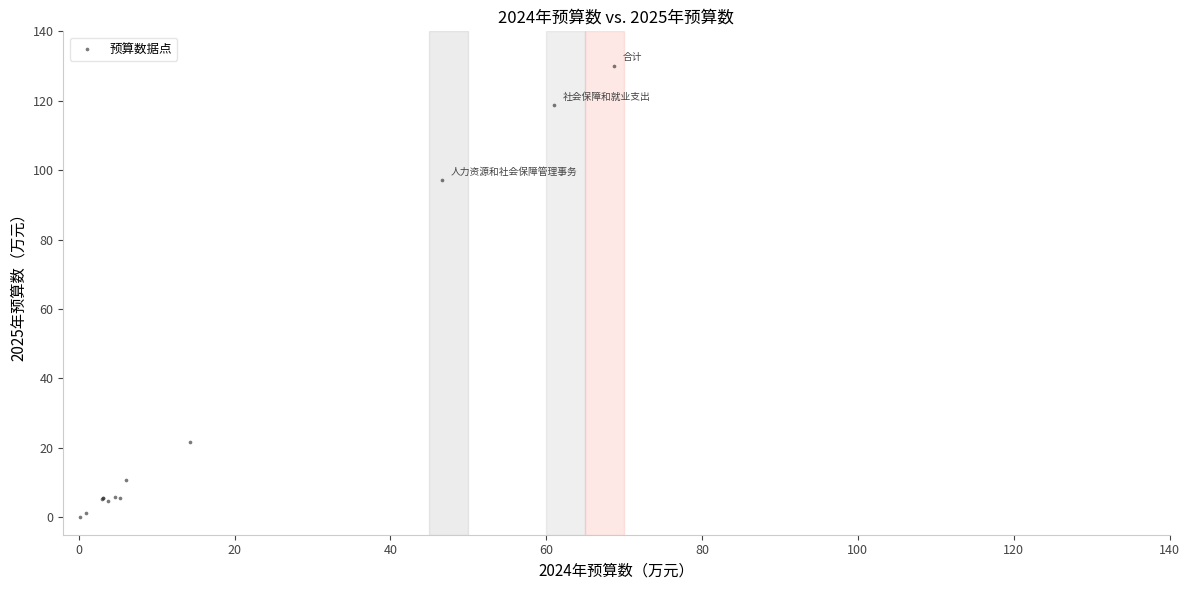

What Y value in the scatter plot is closest to 65?

97.1